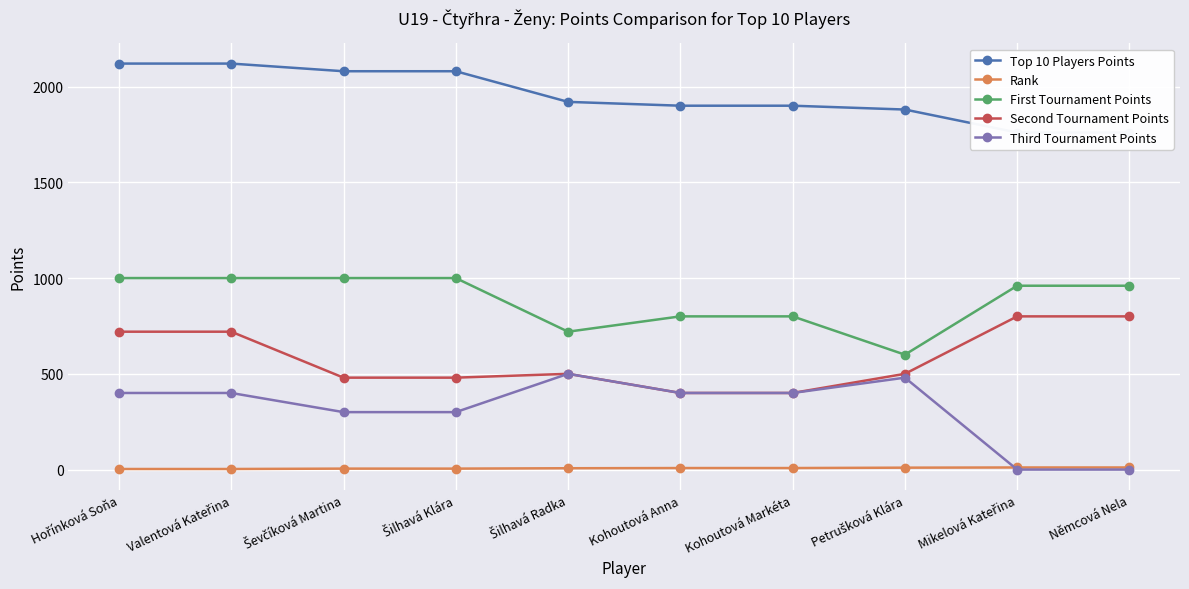

What is the difference between the Top 10 Players Points values at Valentová Kateřina and Šilhavá Klára?

40